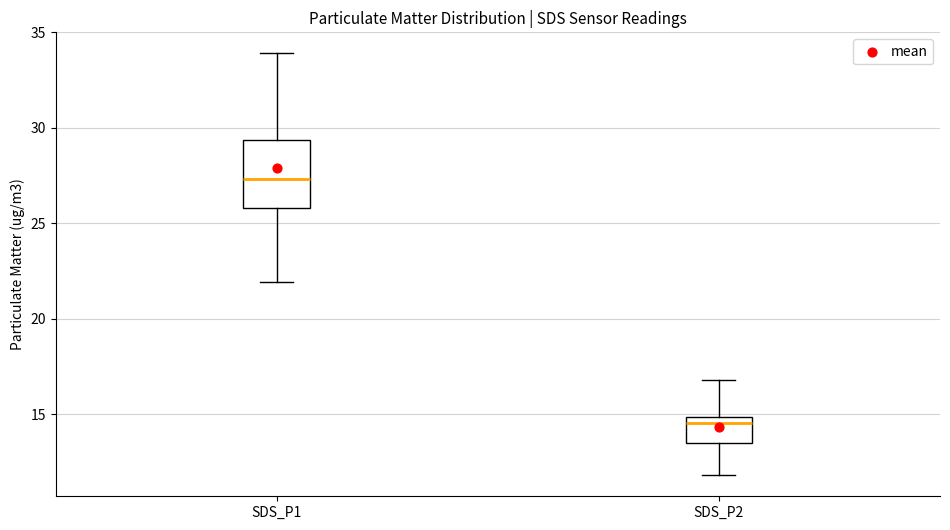

Which box's median line is the lowest?

SDS_P2